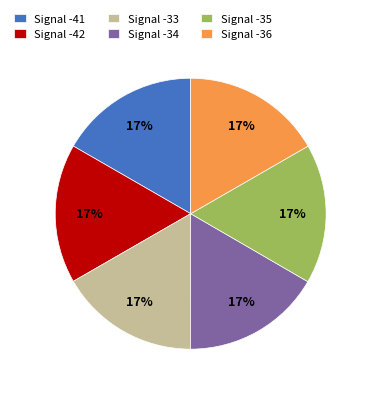

Count the number of slices in the pie.

6